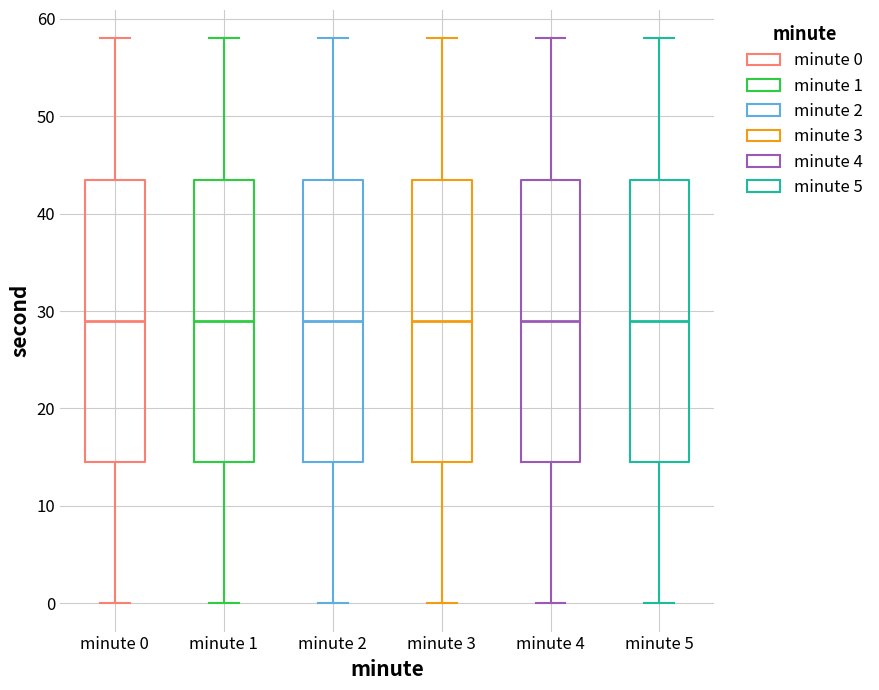

Reading left to right, read every box against the y-axis: the position of its median line, the range the box covers, and the ends of its whiskers. The values are not printed on the chart, so give them approximately, as read against the axis.

minute 0: median 29, box 15 to 44, whiskers 0 to 58
minute 1: median 29, box 15 to 44, whiskers 0 to 58
minute 2: median 29, box 15 to 44, whiskers 0 to 58
minute 3: median 29, box 15 to 44, whiskers 0 to 58
minute 4: median 29, box 15 to 44, whiskers 0 to 58
minute 5: median 29, box 15 to 44, whiskers 0 to 58